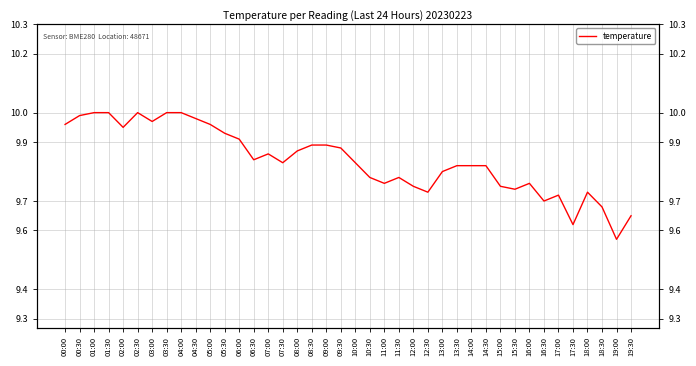

The value at 15:00 is 9.8. True or false?

True